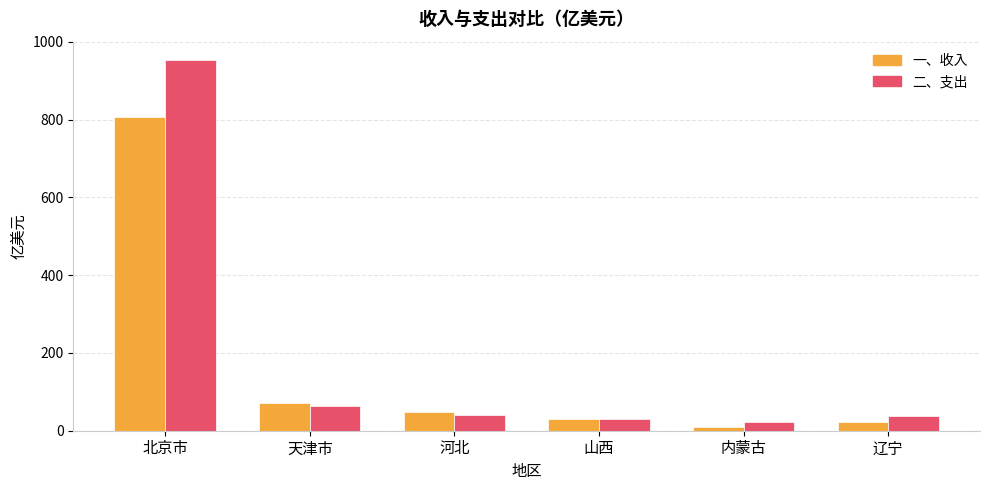

What are all the series names shown in the legend?

一、收入, 二、支出